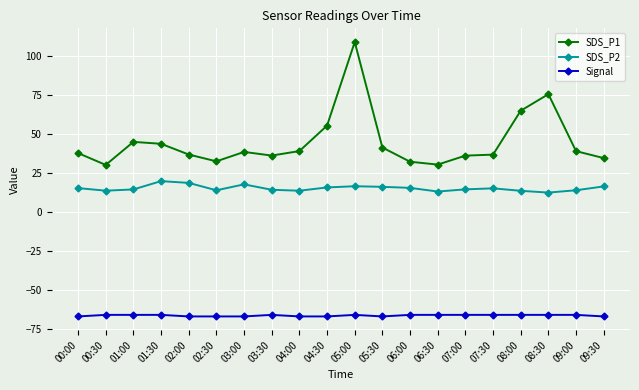

At how many categories does at least one series exceed 6?

20